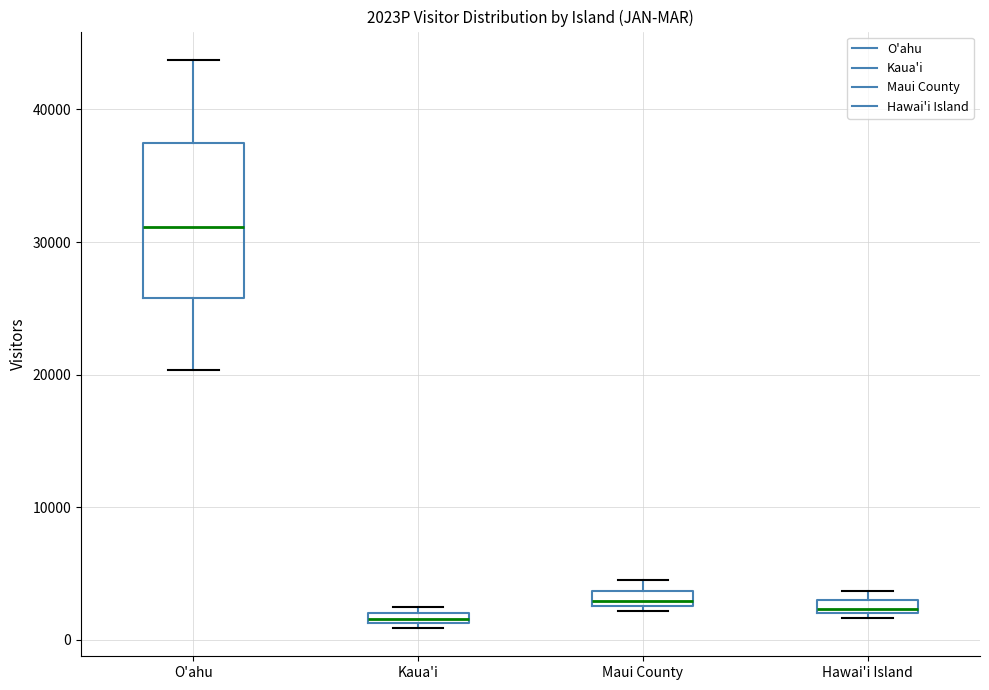

Comparing the boxes themselves (not the whiskers), which one is the tallest?

O'ahu